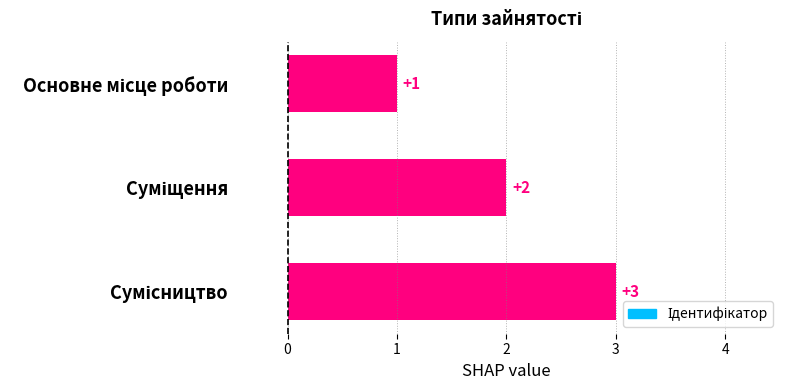

What is the greatest value displayed?

3